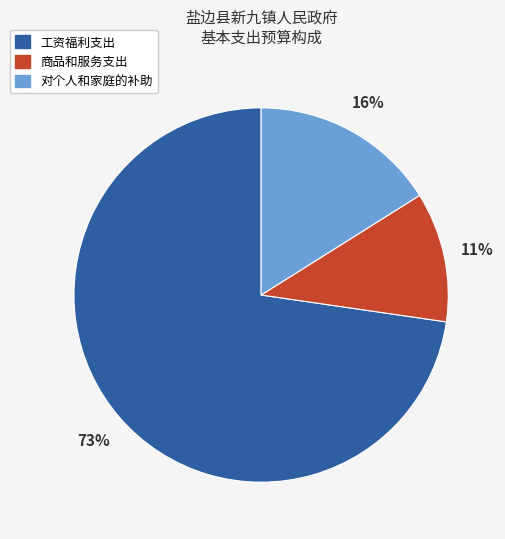

Between 商品和服务支出 and 对个人和家庭的补助, which is larger?

对个人和家庭的补助